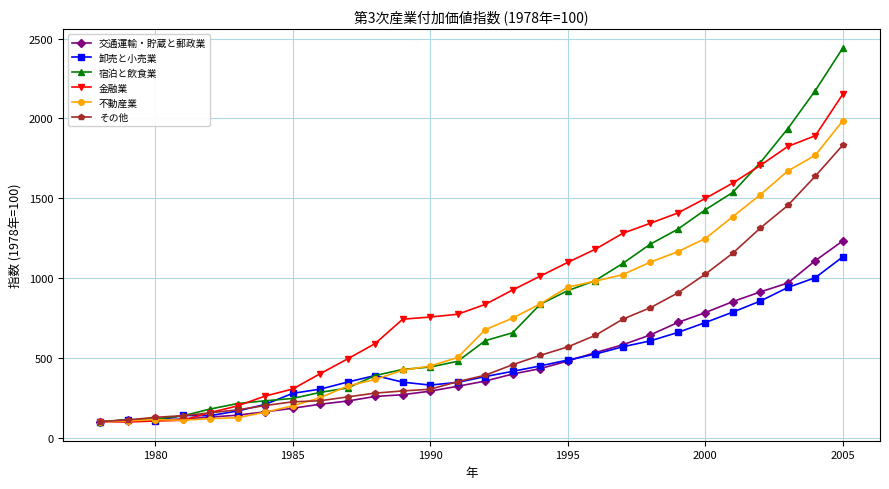

What is the value of the 交通運輸・貯蔵と郵政業 point at the 26th from the left?

968.6